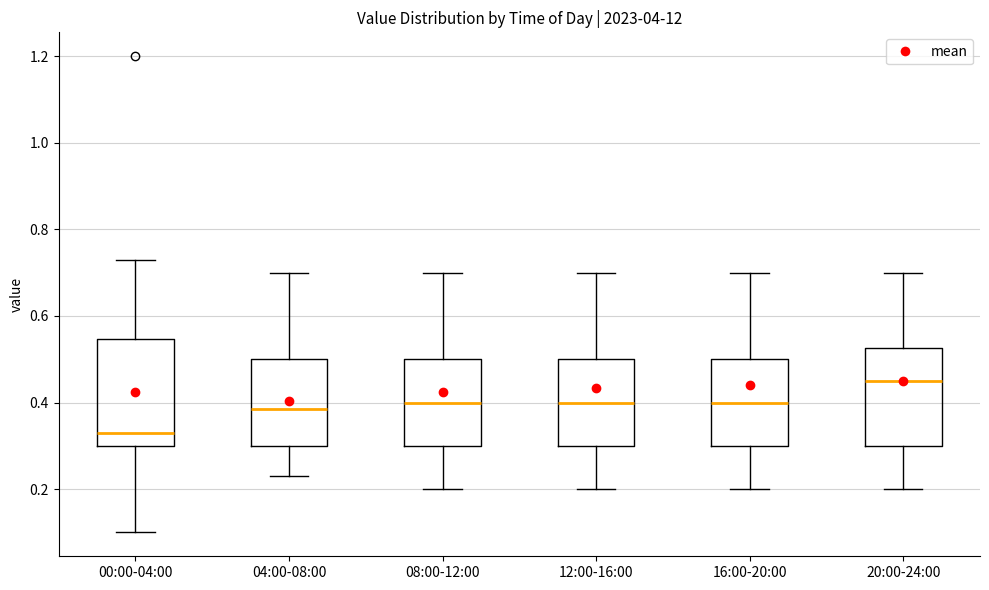

Where does the lower whisker of the box for 00:00-04:00 end on the y-axis? The values are not printed on the chart, so give them approximately, as read against the axis.

0.10